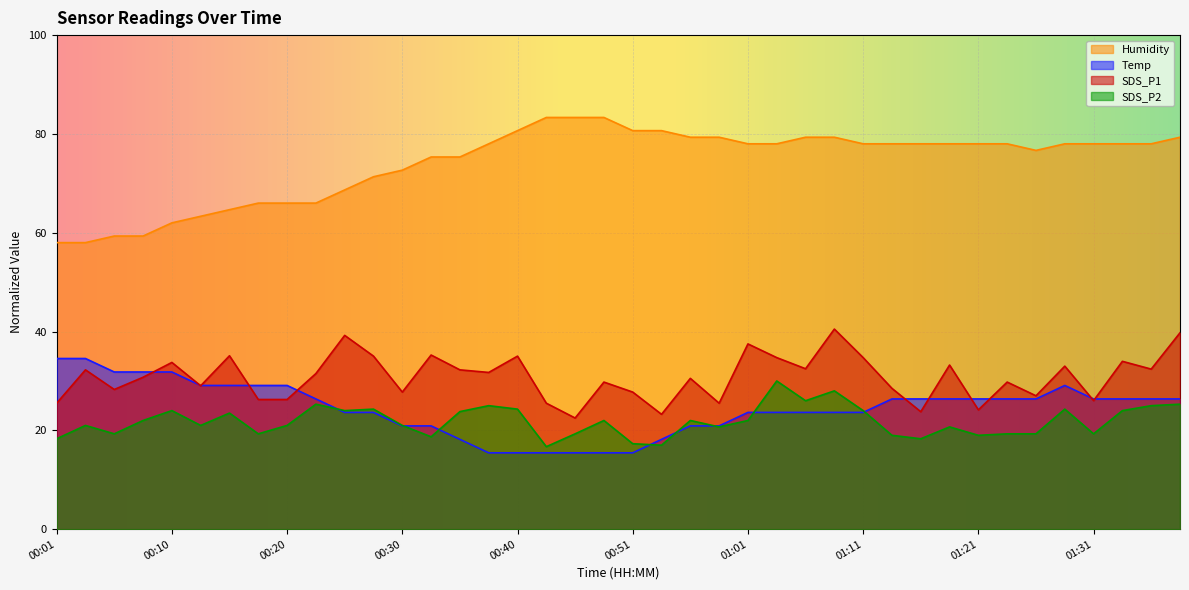

List the labels in order of SDS_P1 value, largest first.

01:09, 01:39, 00:25, 01:01, 00:33, 00:15, 00:28, 00:40, 01:04, 01:11, 01:34, 00:10, 01:19, 01:29, 01:06, 01:36, 00:03, 00:35, 00:37, 00:23, 00:08, 00:56, 00:48, 01:24, 00:13, 01:14, 00:06, 00:30, 00:51, 01:26, 00:18, 00:20, 01:31, 00:01, 00:43, 00:59, 01:21, 01:16, 00:53, 00:46